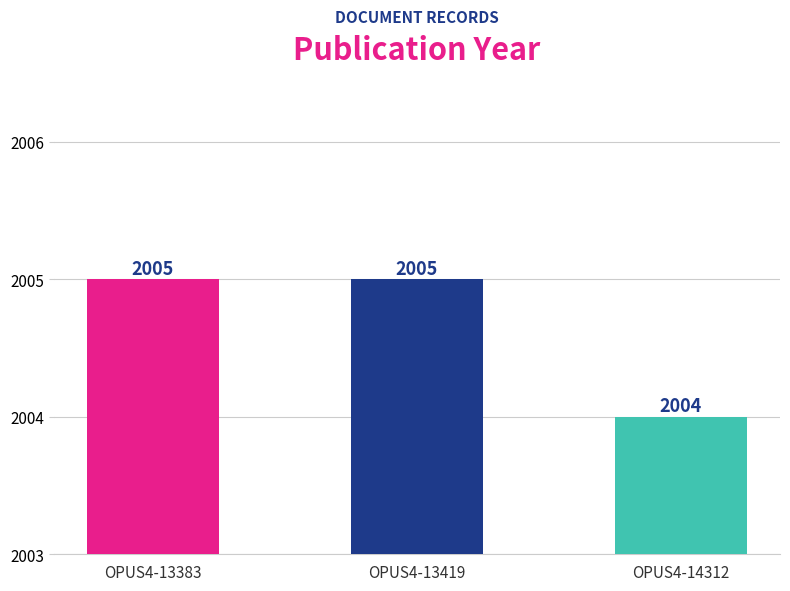

What is the sum of all values?

6014